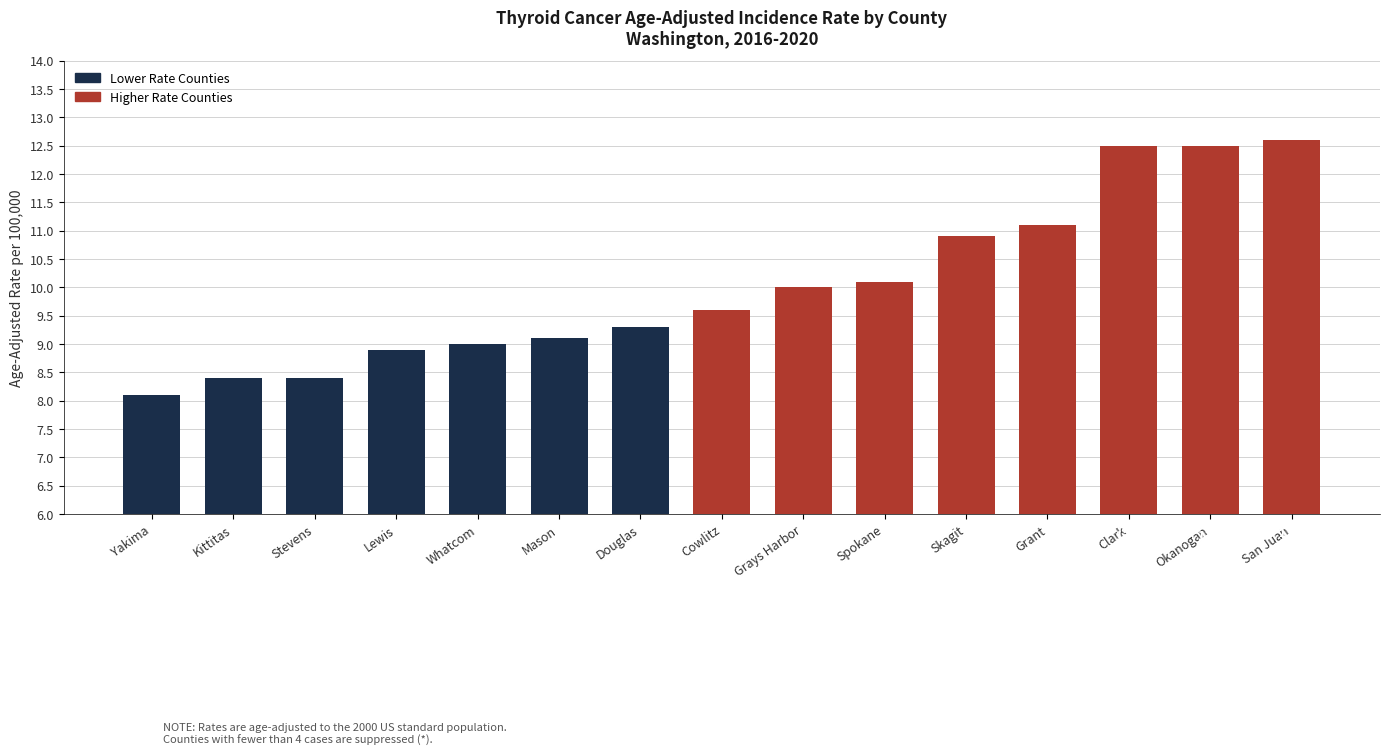

Reading right to left, transcribe all the data shown in this chart.

San Juan=12.6	Okanogan=12.5	Clark=12.5	Grant=11.1	Skagit=10.9	Spokane=10.1	Grays Harbor=10.0	Cowlitz=9.6	Douglas=9.3	Mason=9.1	Whatcom=9.0	Lewis=8.9	Stevens=8.4	Kittitas=8.4	Yakima=8.1